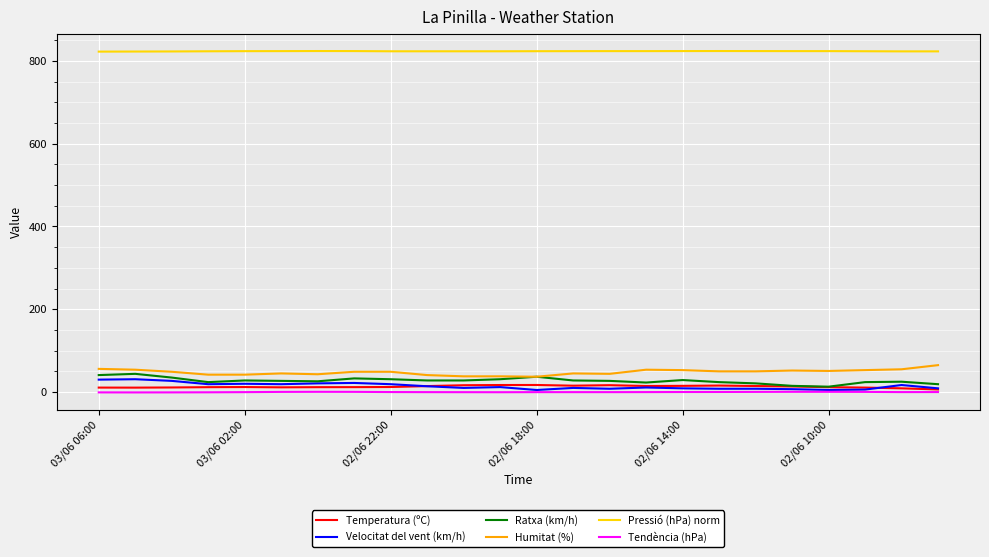

What is the difference between the maximum and minimum values in the Tendència (hPa) series?

1.5